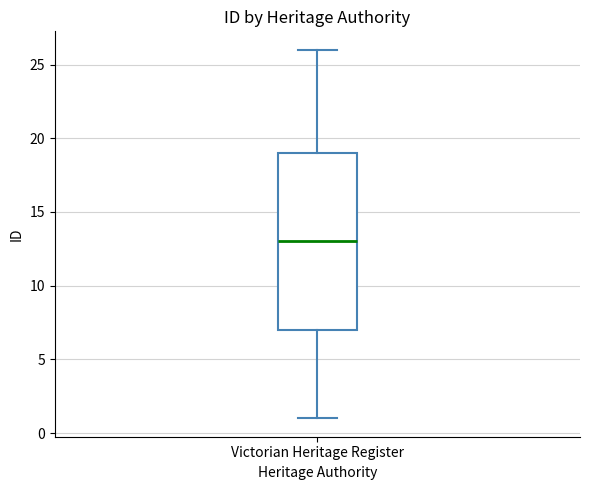

Read this box plot against the y-axis: the position of the median line, the range covered by the box, and the ends of both whiskers. The values are not printed on the chart, so give them approximately, as read against the axis.

median 13, box 7 to 19, whiskers 1 to 26